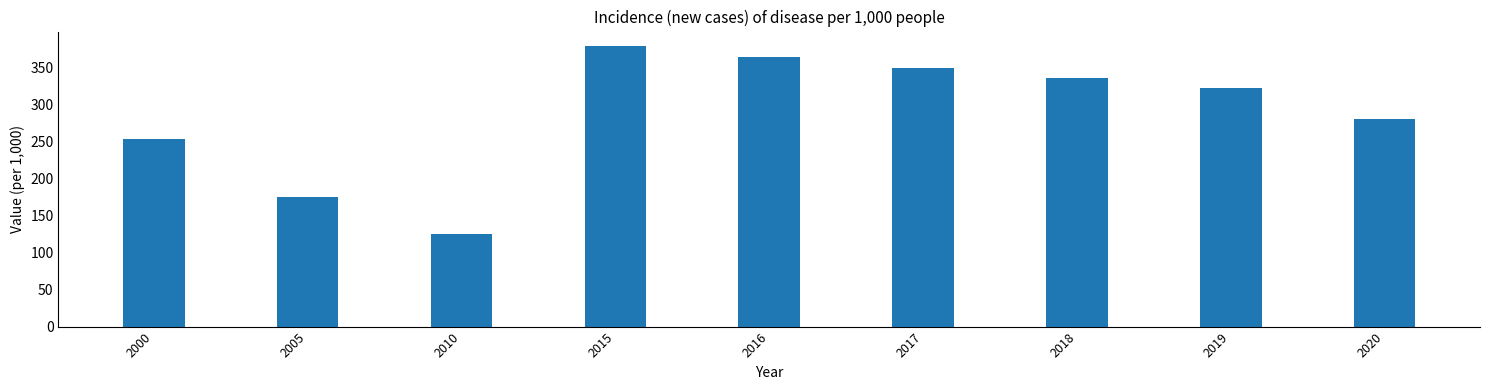

At which label does the data first exceed 323?

2015